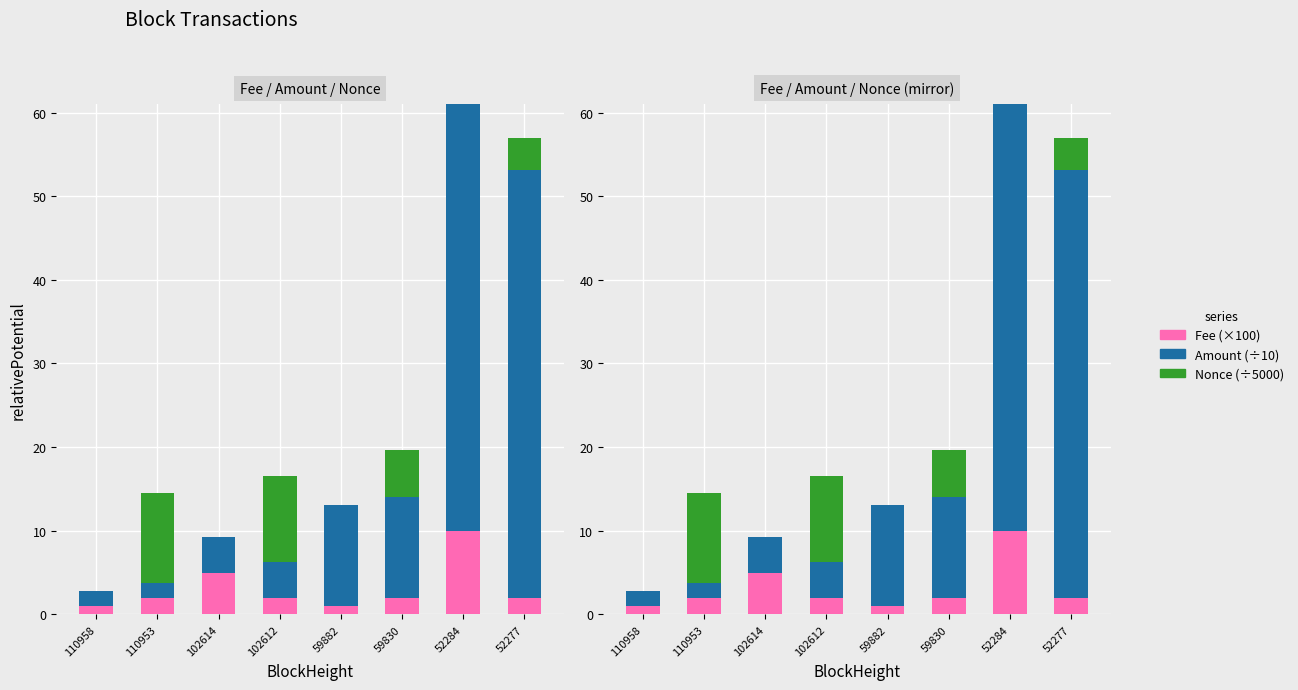

What is the value of the Nonce (÷5000) bar at the 4th from the left?

10.3